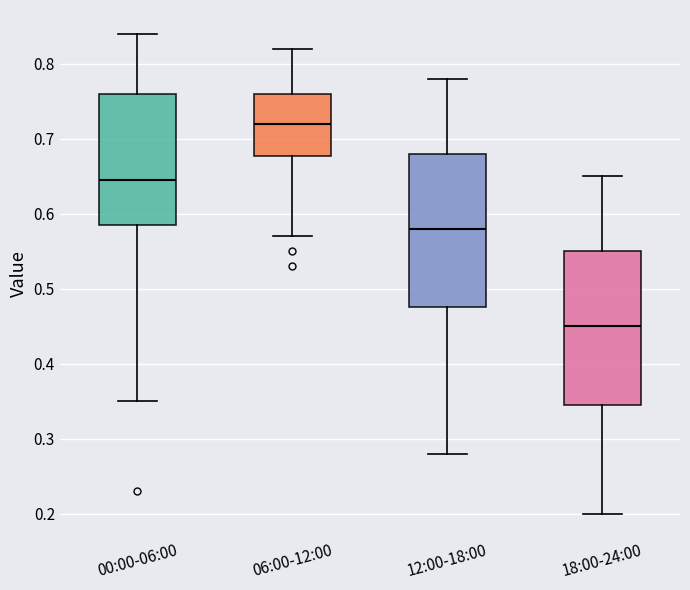

Reading left to right, transcribe this box plot: for each box, give where its median line is, the range the box spans, and where its two whiskers end, as read against the y-axis. The values are not printed on the chart, so give them approximately, as read against the axis.

00:00-06:00: median 0.65, box 0.59 to 0.76, whiskers 0.35 to 0.84
06:00-12:00: median 0.72, box 0.68 to 0.76, whiskers 0.57 to 0.82
12:00-18:00: median 0.58, box 0.48 to 0.68, whiskers 0.28 to 0.78
18:00-24:00: median 0.45, box 0.35 to 0.55, whiskers 0.20 to 0.65